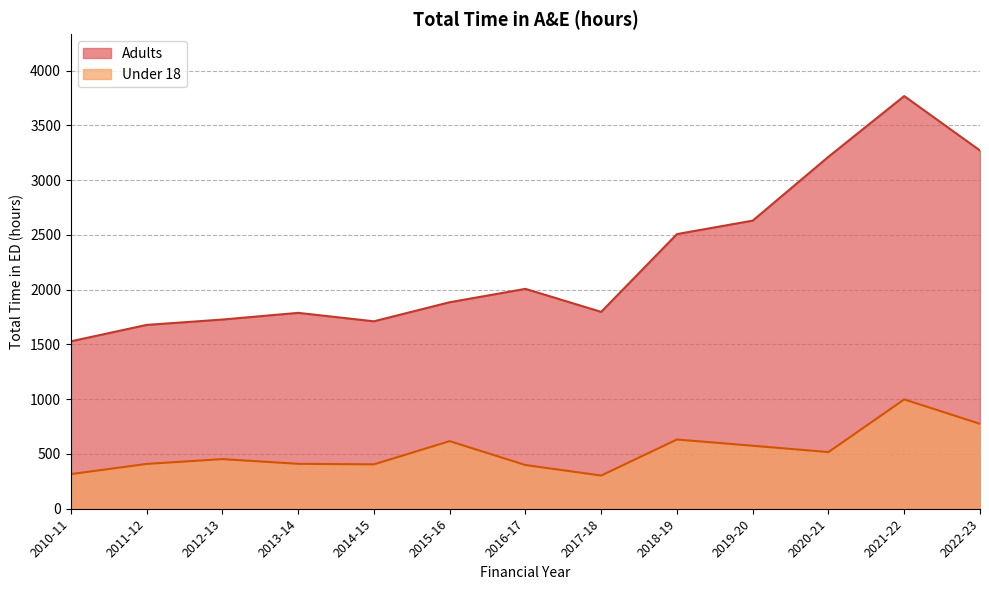

What is the label of the 1st point from the left?

2010-11